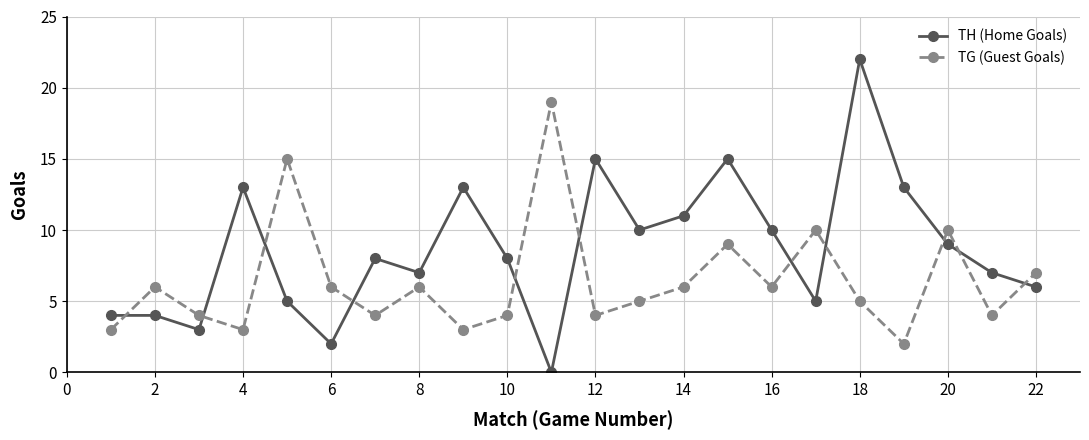

How many lines are shown in the chart?

2